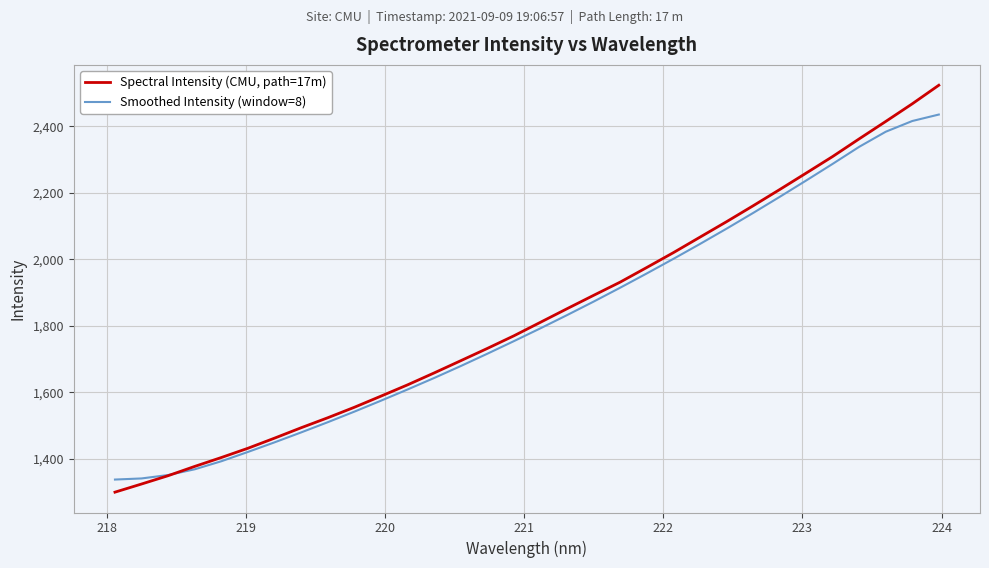

Rank the series by their maximum value, from highest to lowest.

Spectral Intensity (CMU, path=17m), Smoothed Intensity (window=8)